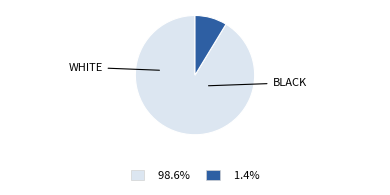

Is there a majority slice in this chart?

Yes